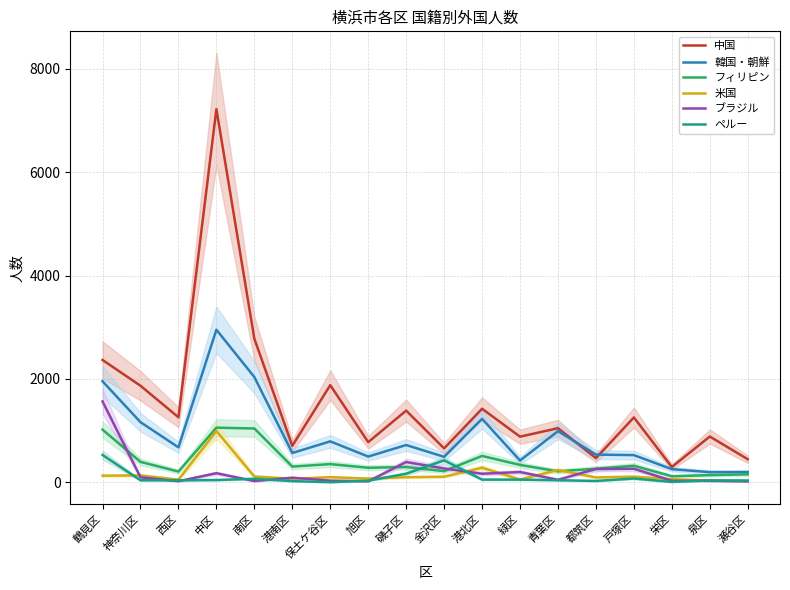

Which has a higher value, 港北区 or 保土ケ谷区?

保土ケ谷区